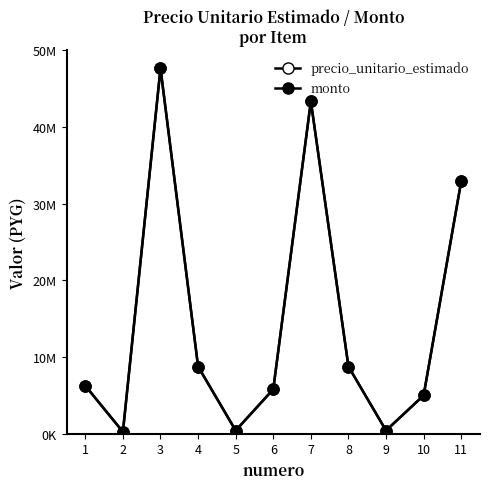

Between 3 and 7, which series saw the biggest shift?

precio_unitario_estimado